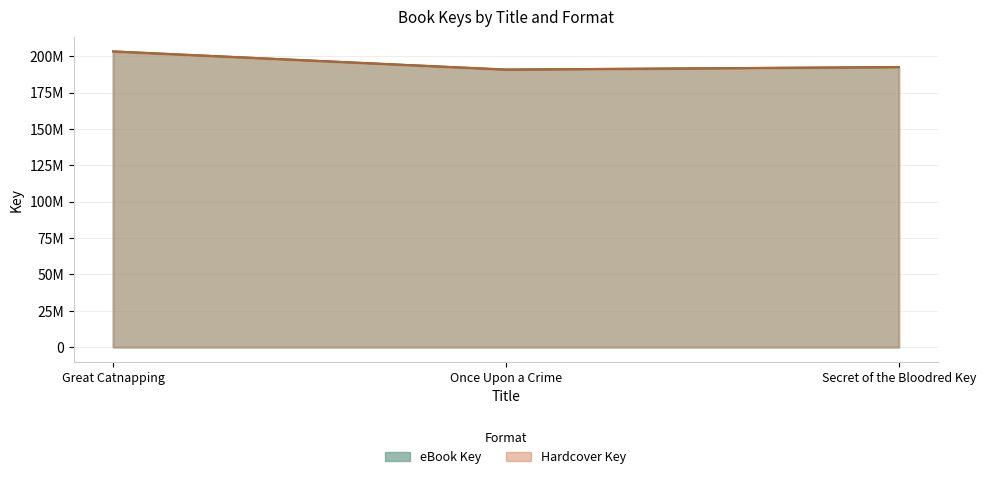

Rank the series by their maximum value, from highest to lowest.

eBook Key, Hardcover Key